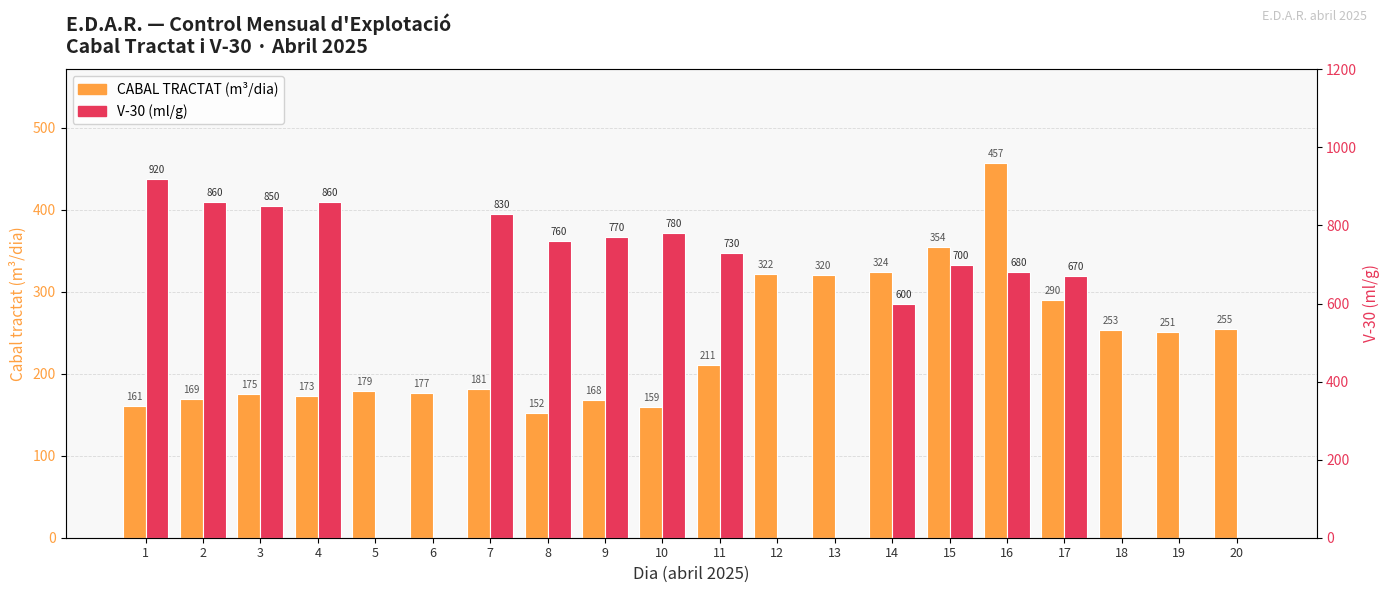

What is the value of the CABAL TRACTAT (m³/dia) bar at the 19th from the left?

251